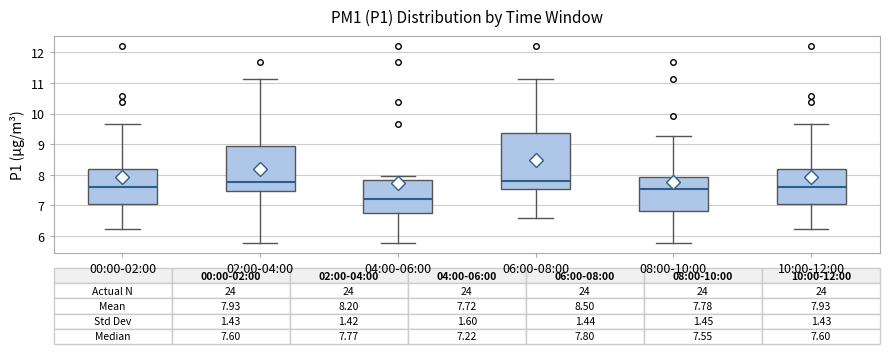

Comparing the boxes themselves (not the whiskers), which one is the tallest?

06:00-08:00